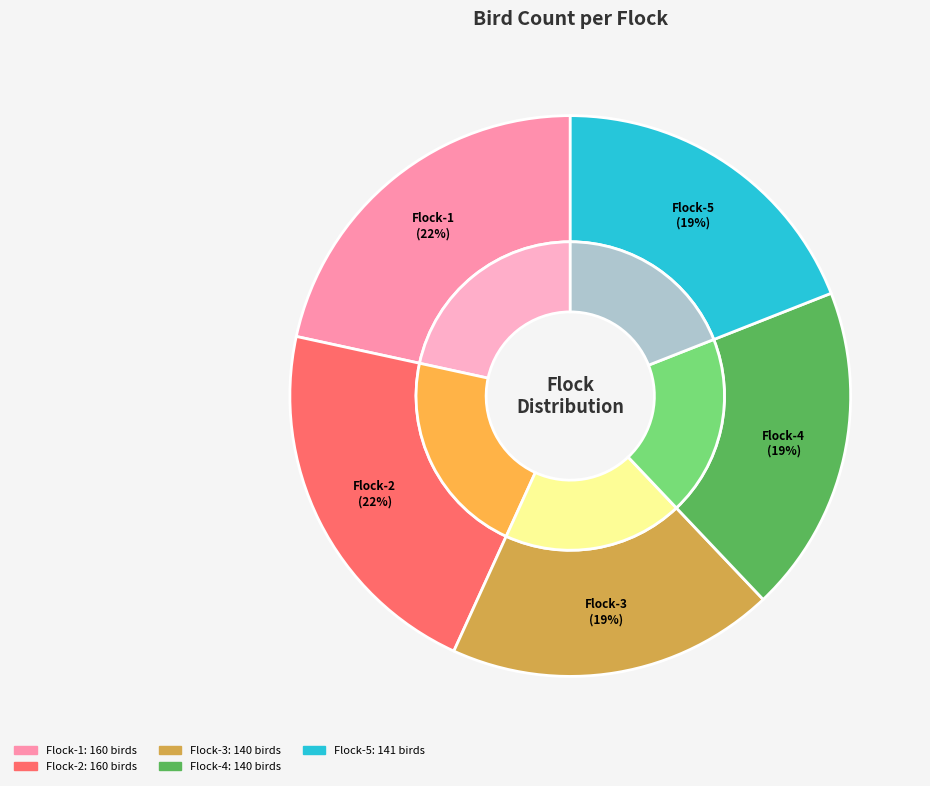

How many slices are in this pie chart?

5